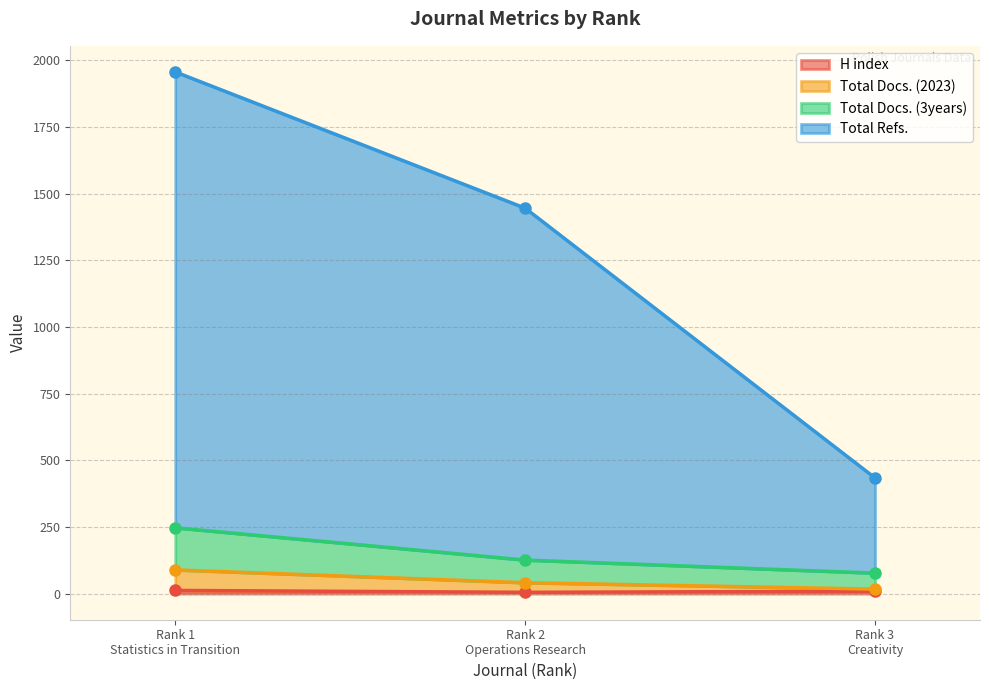

Where is Total Docs. (3years) nearest to the value 162?

Rank 2
Operations Research